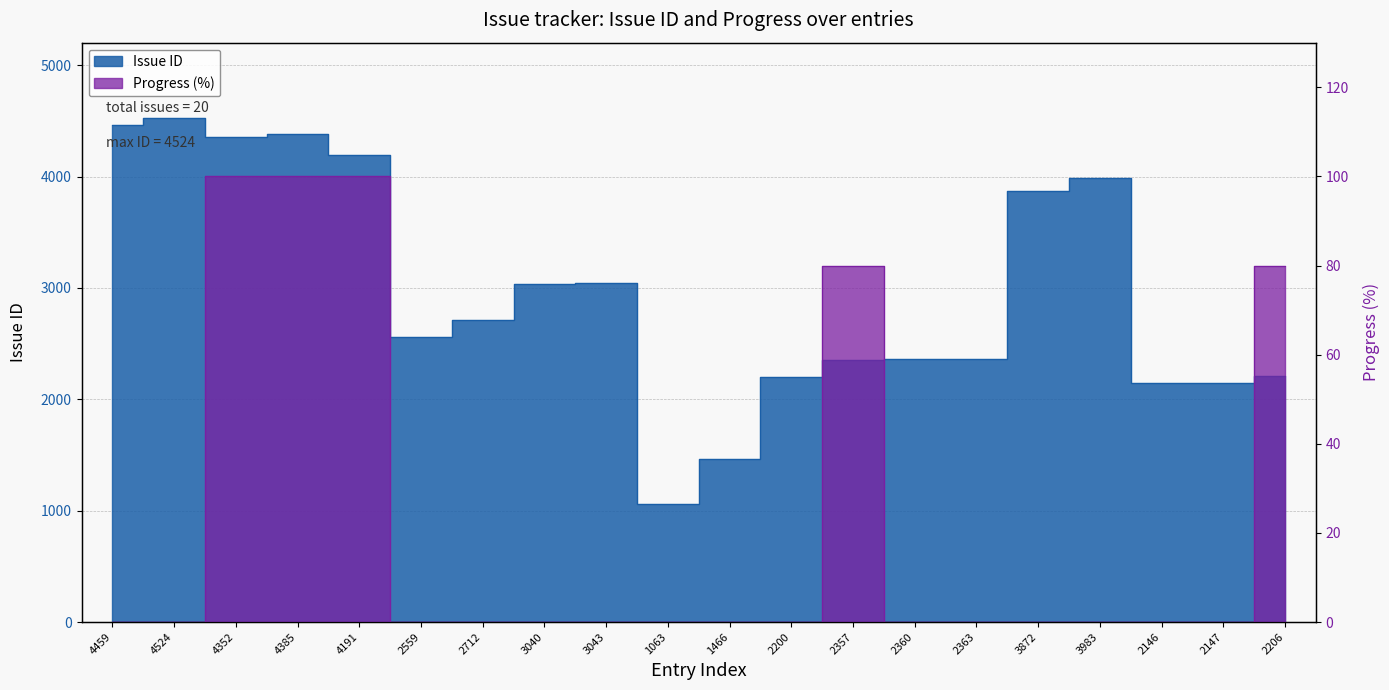

Does the chart have visible grid lines?

Yes